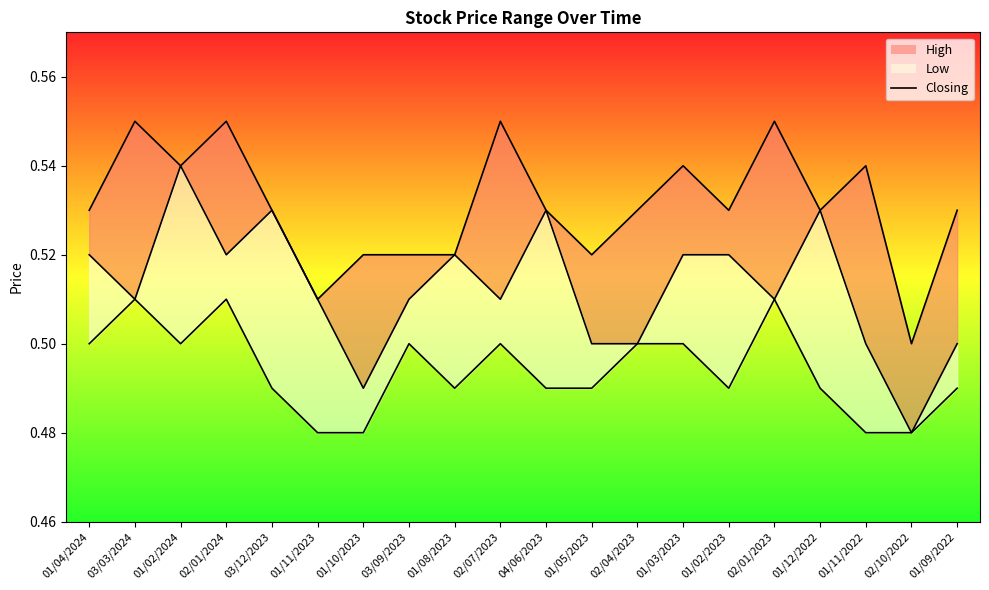

Which series has the largest total across all categories?

High_line